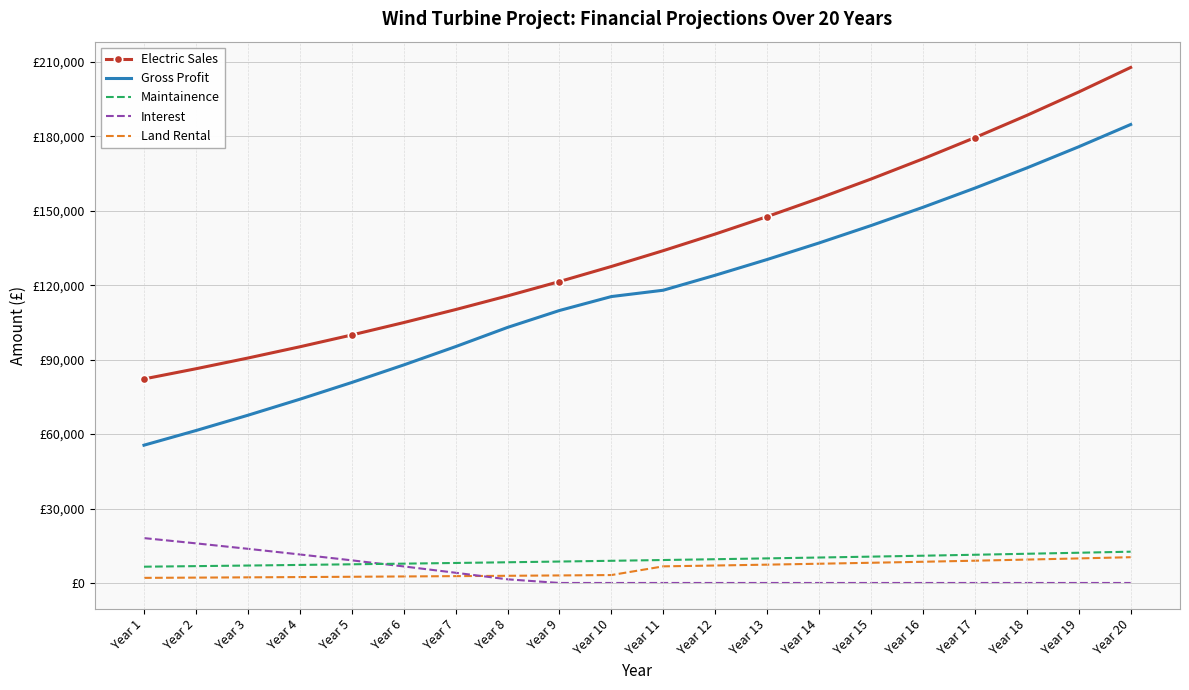

Is it true that Land Rental equals 9829.3 at Year 13?

False